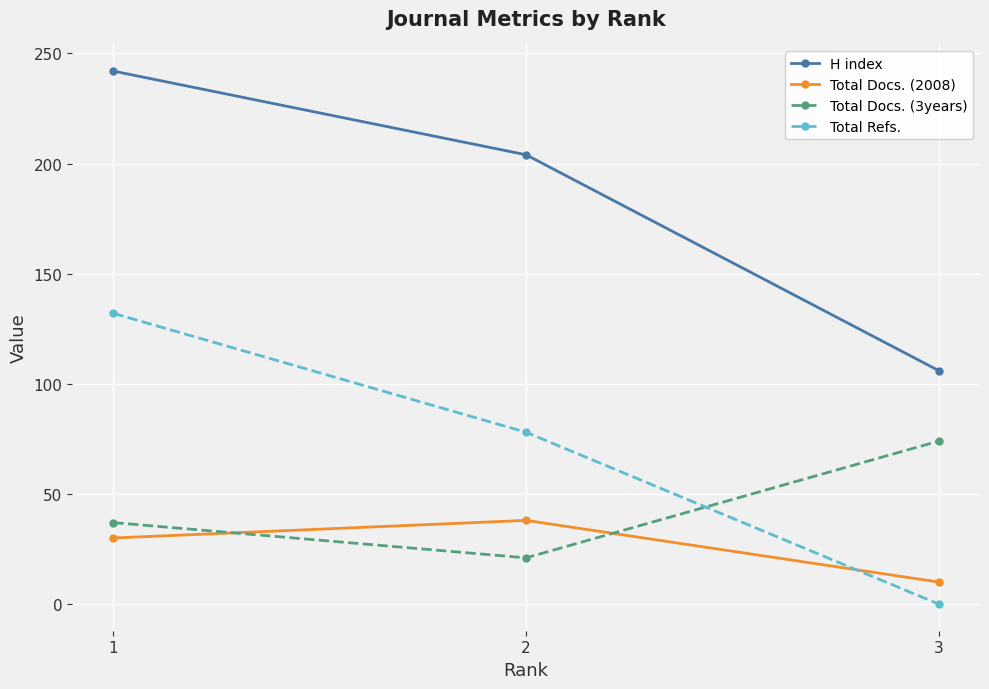

What are all the series names shown in the legend?

H index, Total Docs. (2008), Total Docs. (3years), Total Refs.